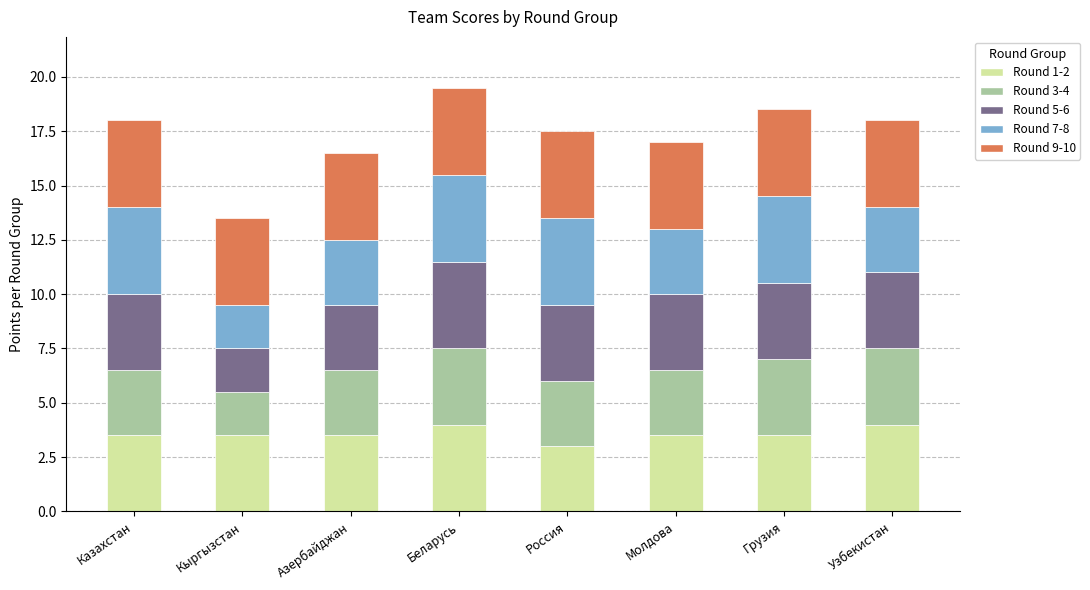

What is the sum of the Round 1-2 values at Узбекистан and Азербайджан?

7.5